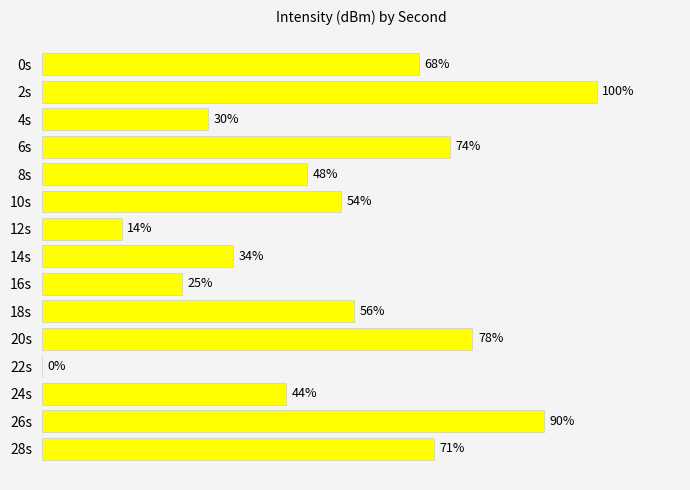

At which category does the chart reach its peak across all series?

2s